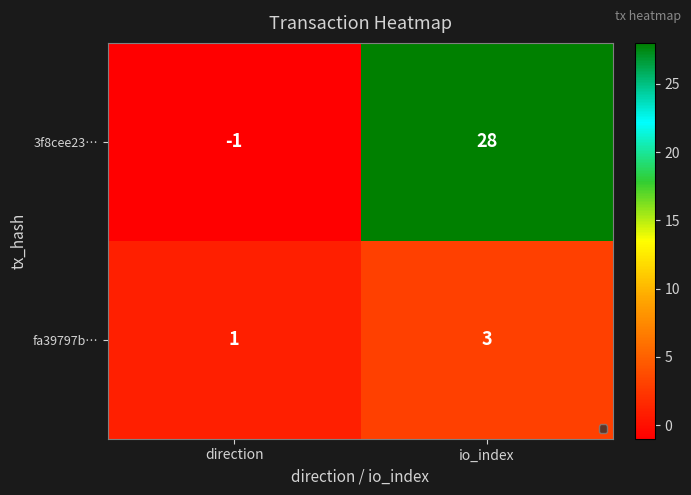

Between direction and io_index, which series saw the biggest shift?

3f8cee23…